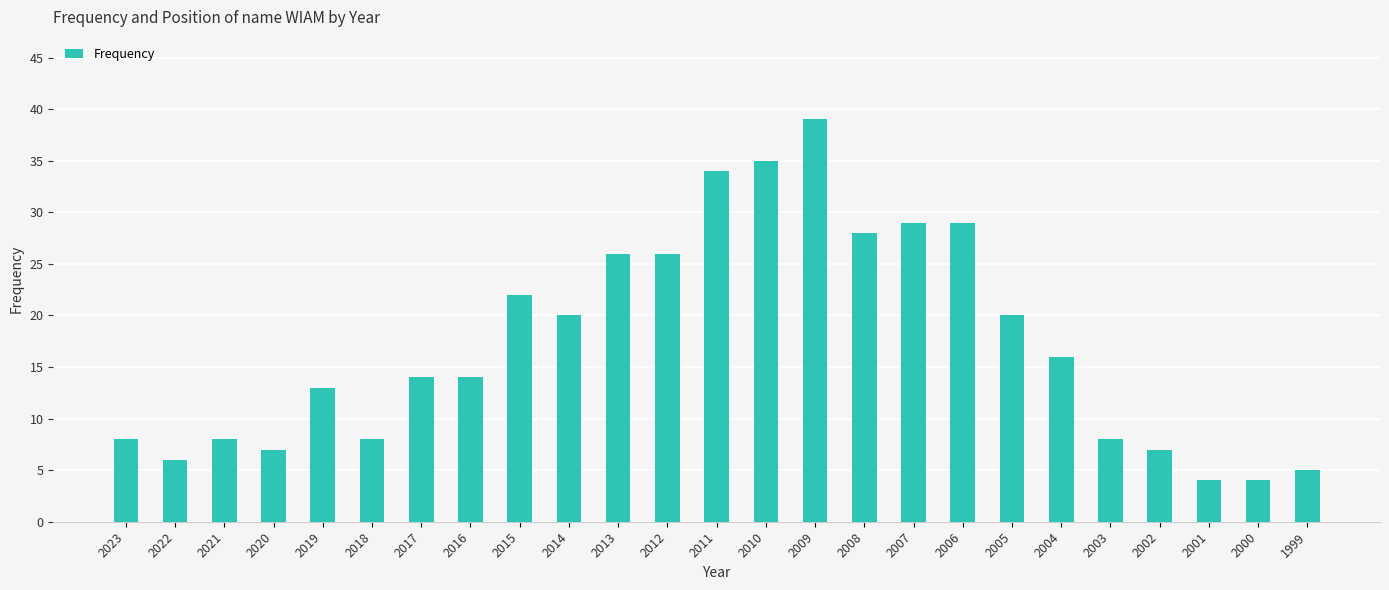

Read the value at 2011, to the nearest 5.

35